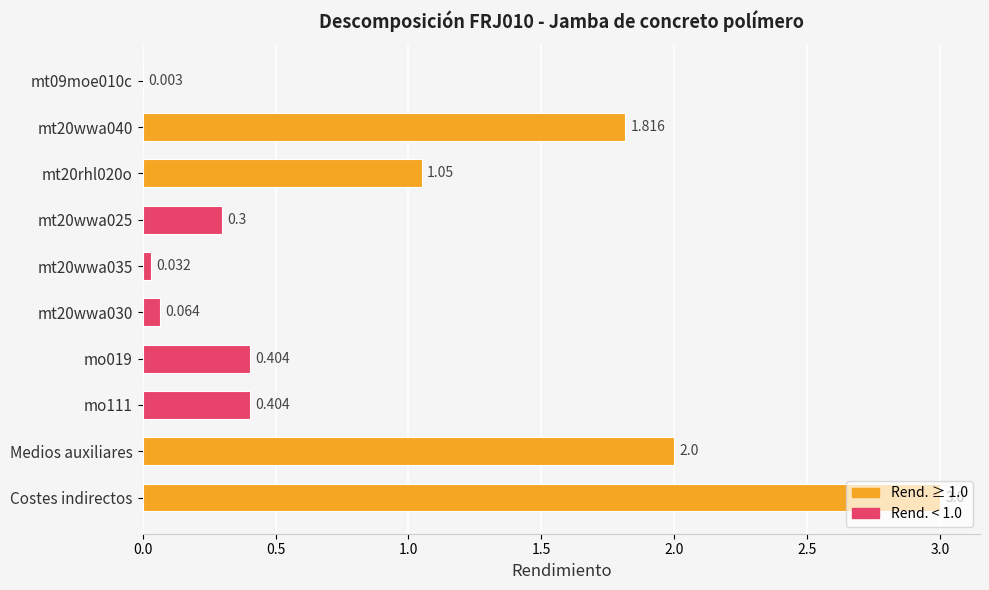

At which category does the chart reach its peak across all series?

Costes indirectos